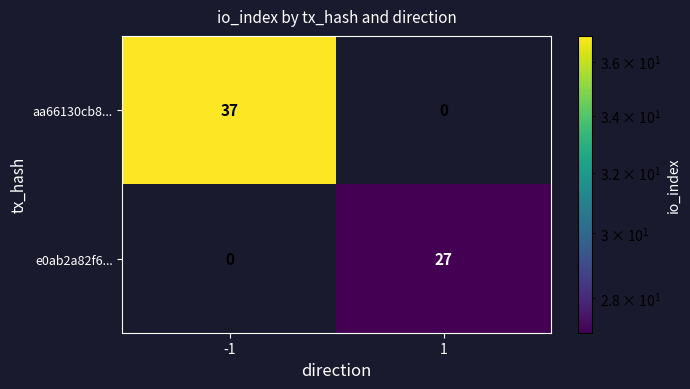

At how many categories does at least one series exceed 26?

2